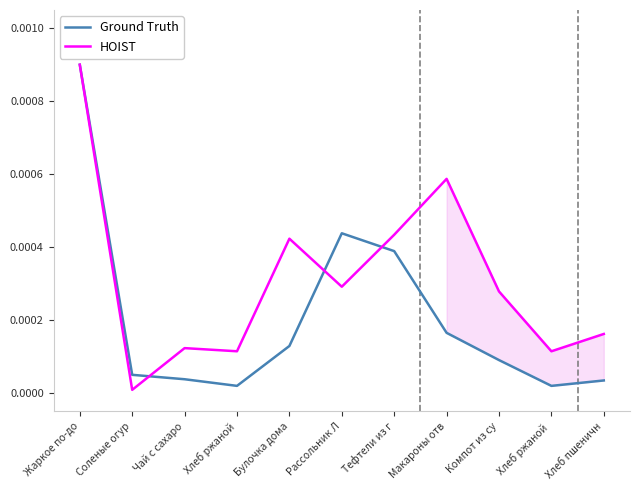

The Ground Truth series shows 0.0 at Булочка дома. True or false?

False